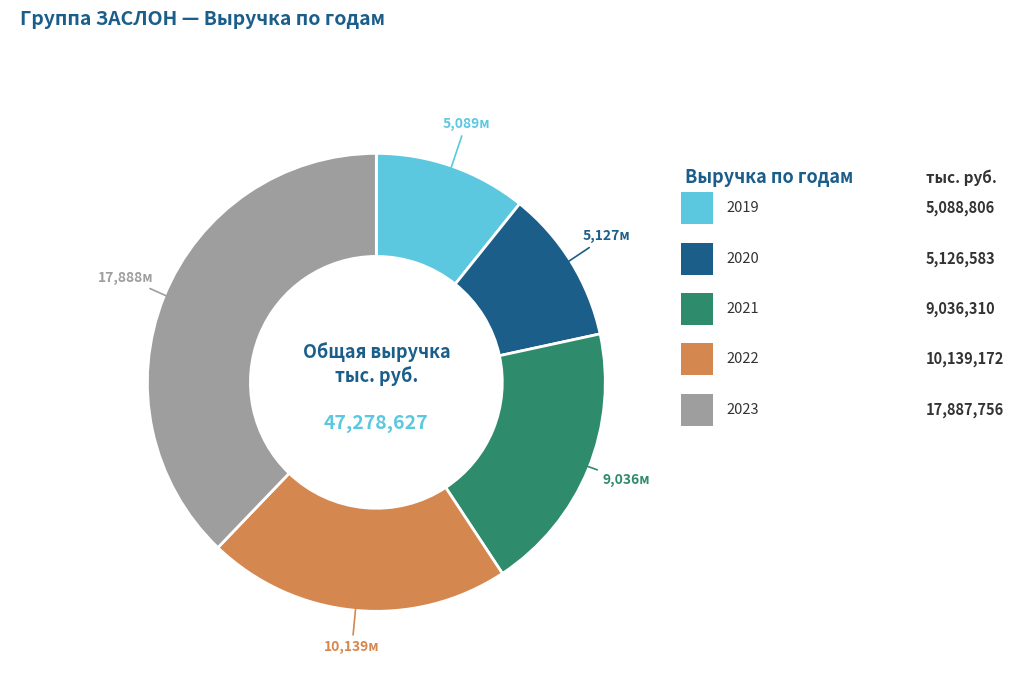

Count the number of slices in the pie.

5